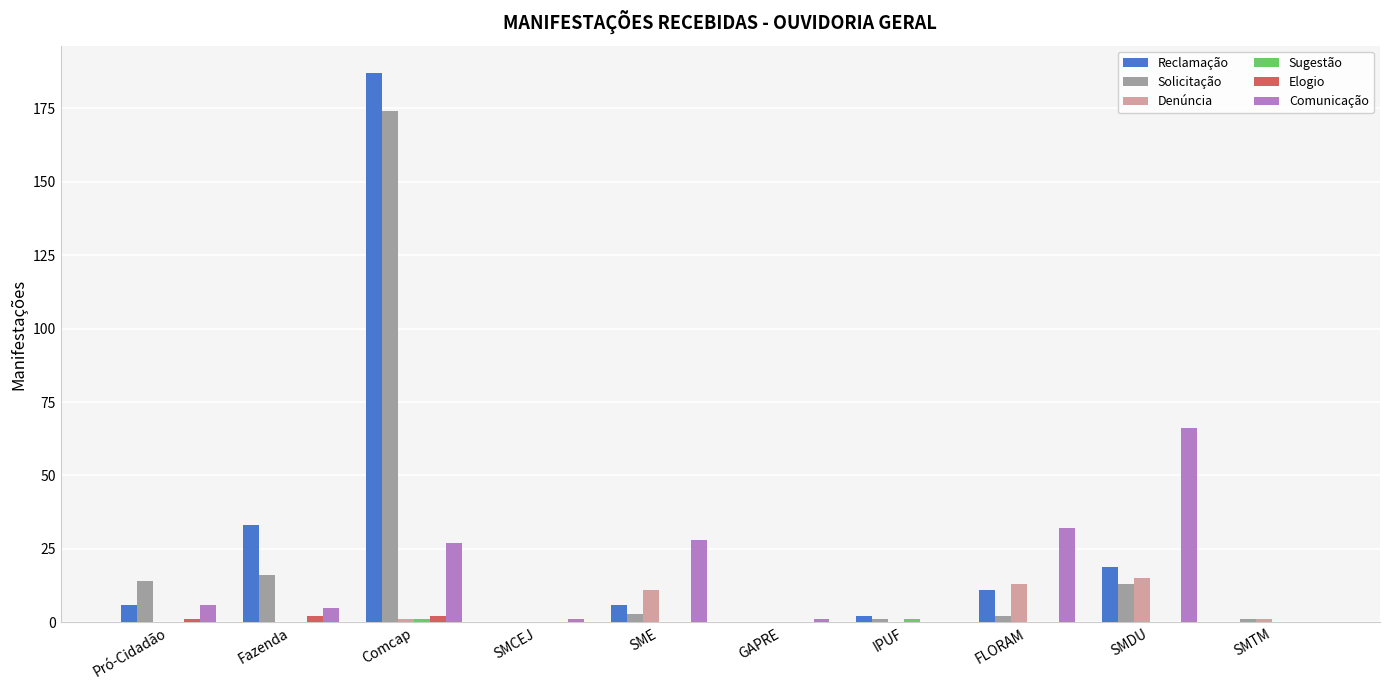

At which category is the sum across all series the highest?

Comcap